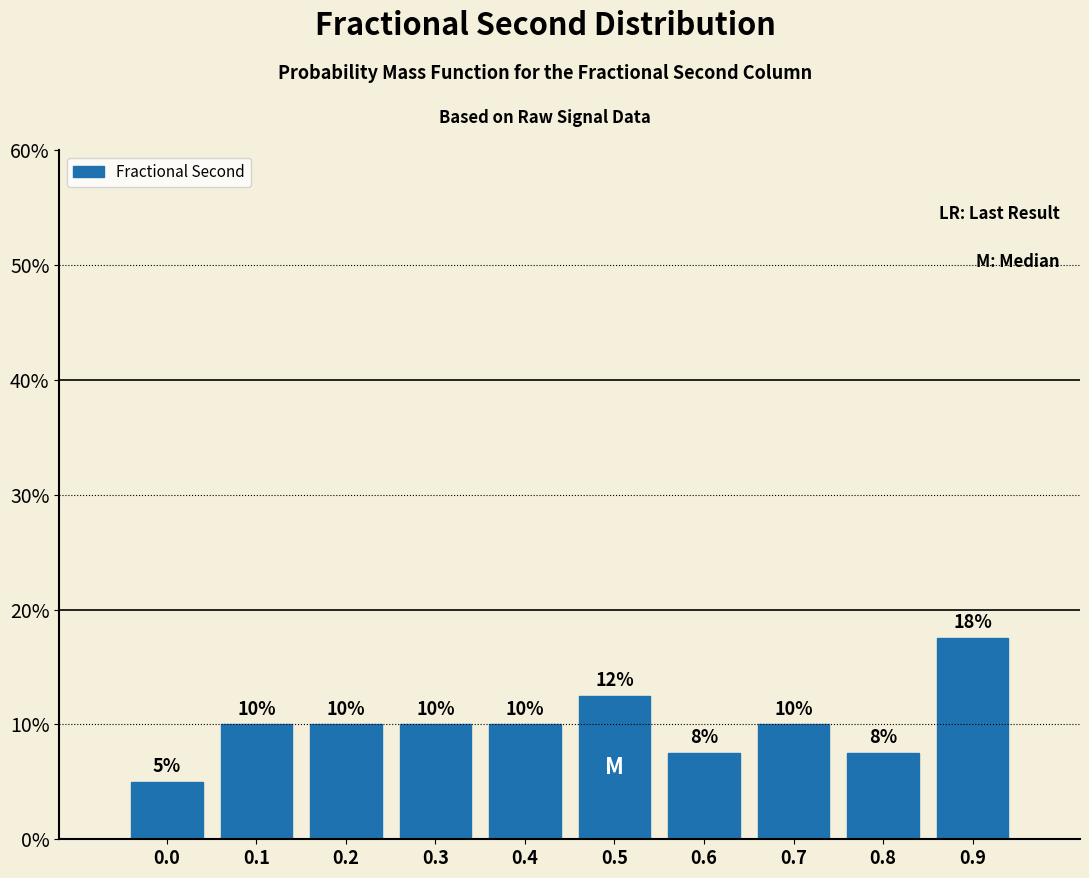

What is the minimum value shown in the chart?

5.0